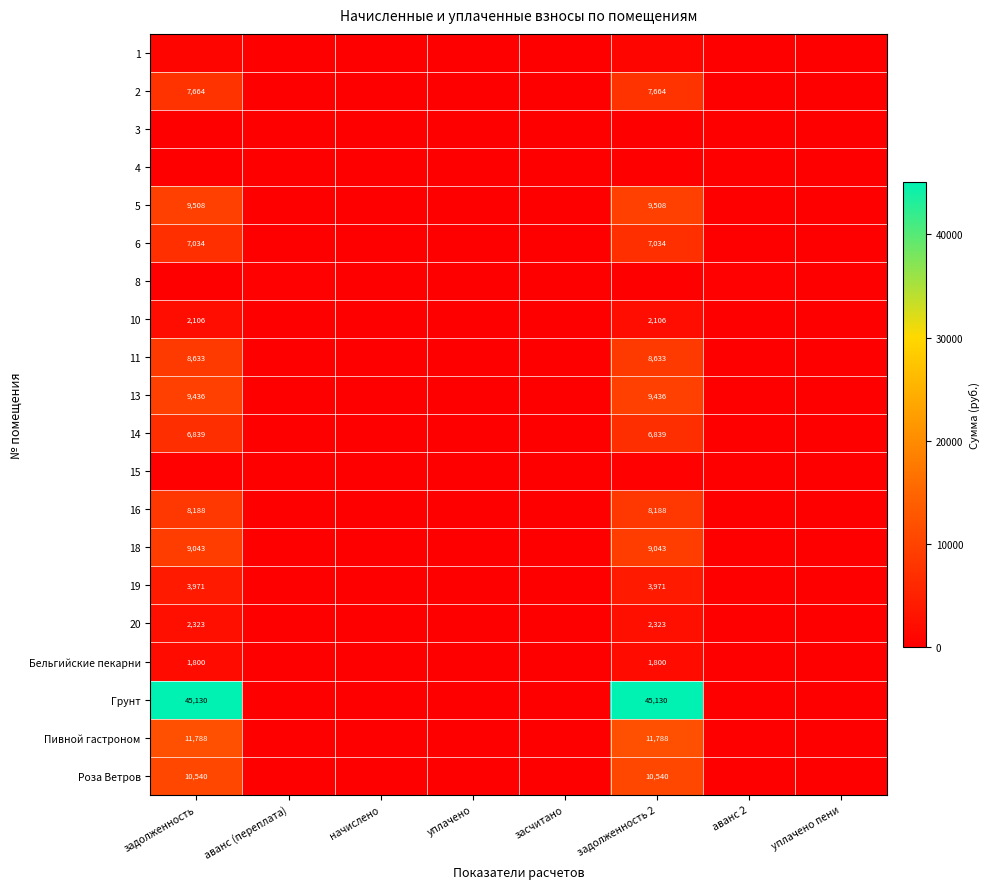

Which series has the widest spread of values?

Грунт